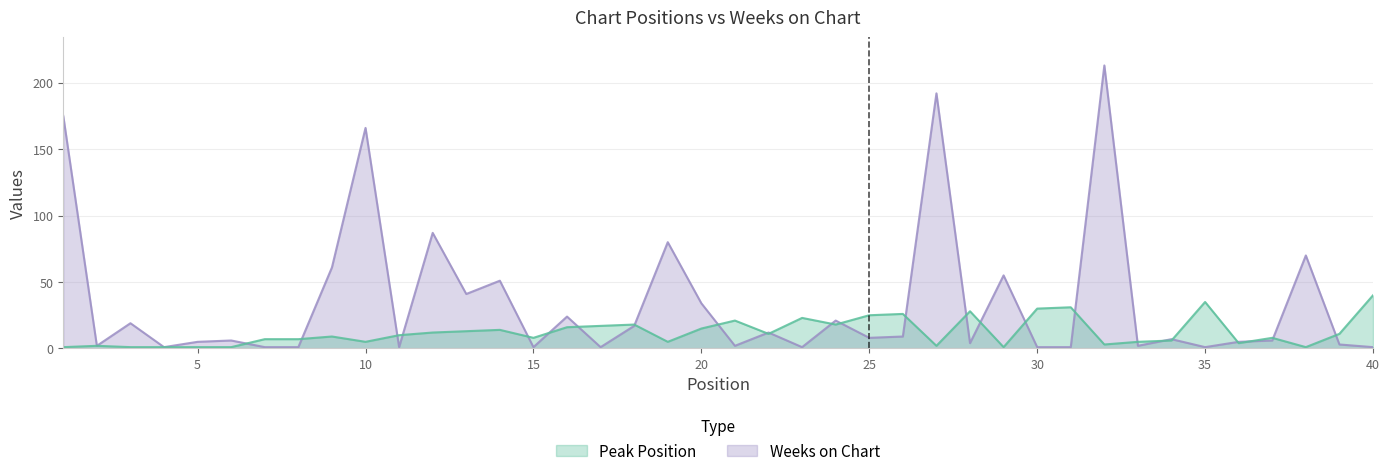

Rank the categories by Peak Position value from lowest to highest.

1, 3, 4, 5, 6, 29, 38, 2, 27, 32, 36, 10, 19, 33, 34, 7, 8, 15, 37, 9, 11, 22, 39, 12, 13, 14, 20, 16, 17, 18, 24, 21, 23, 25, 26, 28, 30, 31, 35, 40